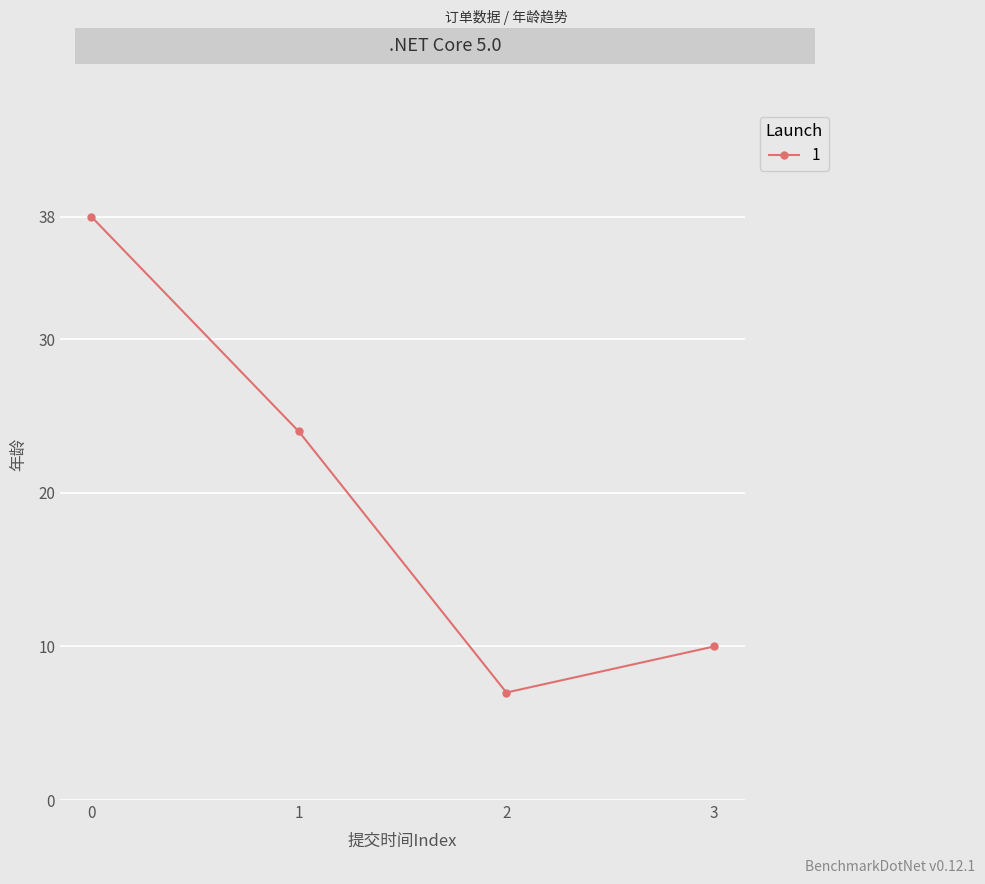

Which label corresponds to the largest value in the chart?

0